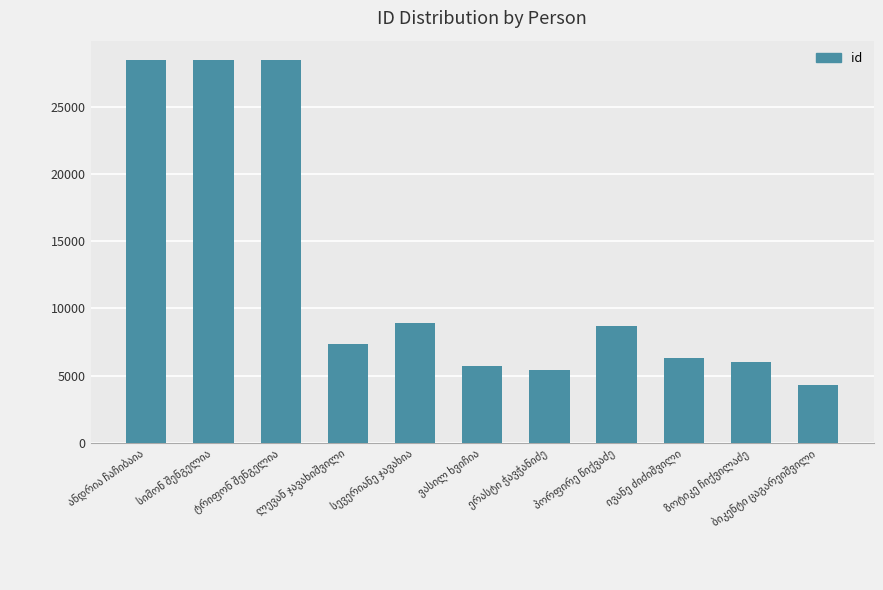

What is the sum of all values?

138175